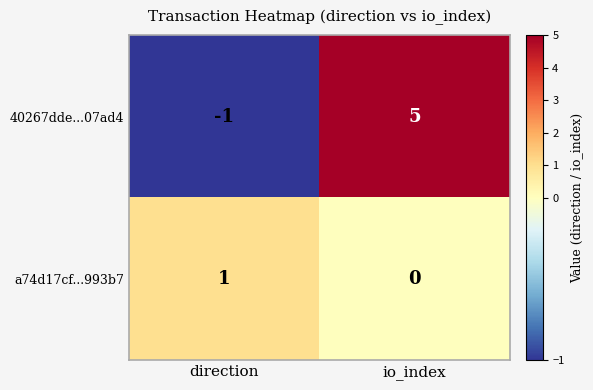

At which category is the sum across all series the highest?

io_index